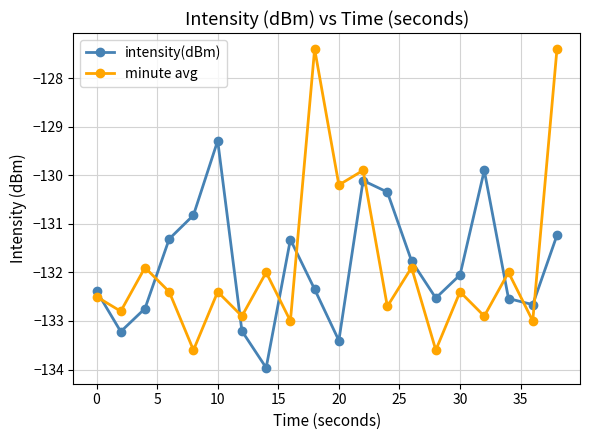

True or false: minute avg and intensity(dBm) cross at least once.

True